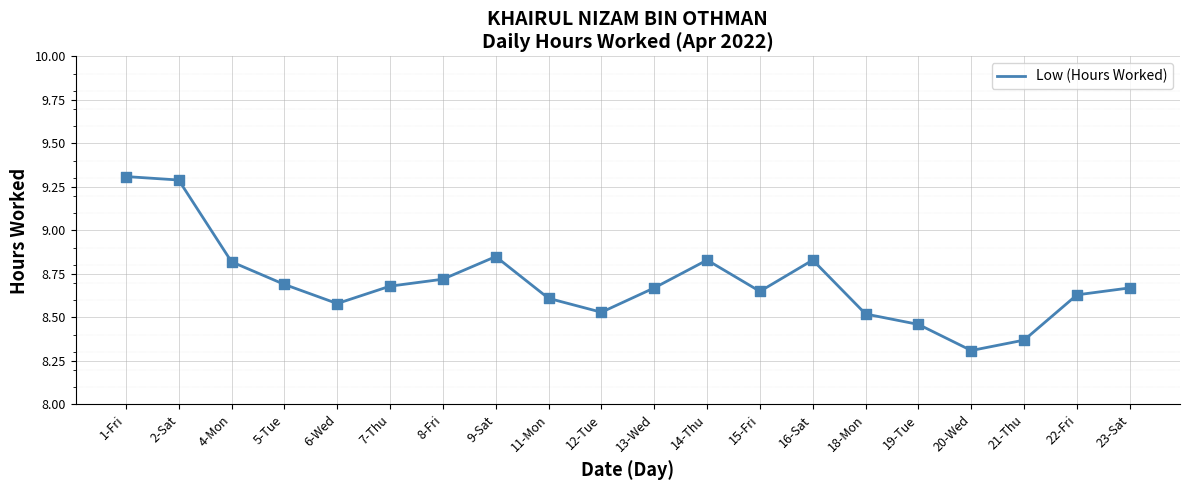

Between 2-Sat and 8-Fri, which is larger?

2-Sat